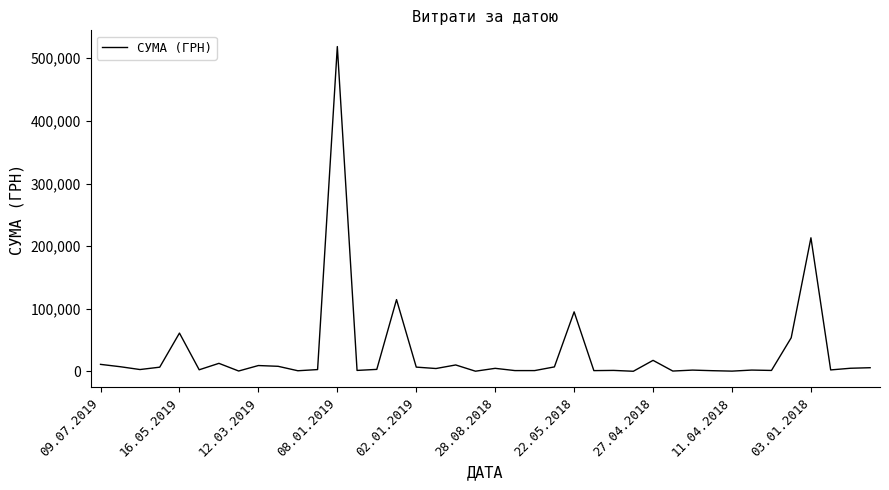

What is the maximum value shown in the chart?

518664.2